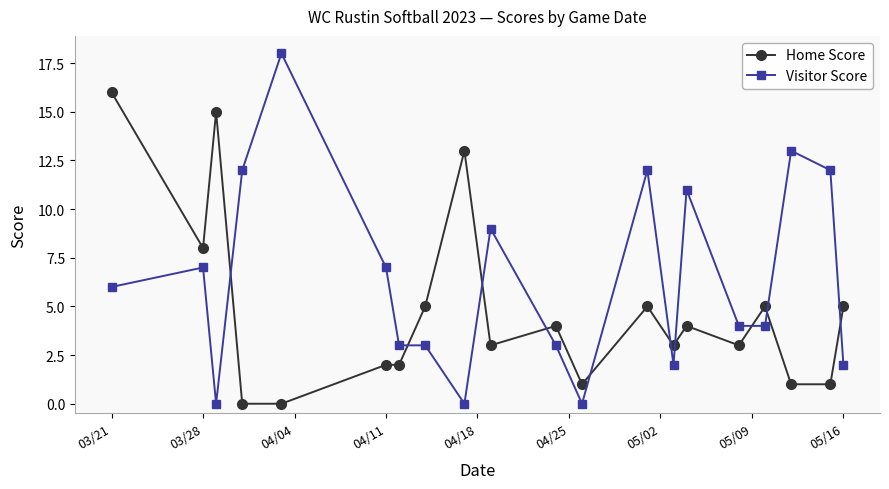

True or false: Home Score has more than 2 points higher than both neighbors.

True